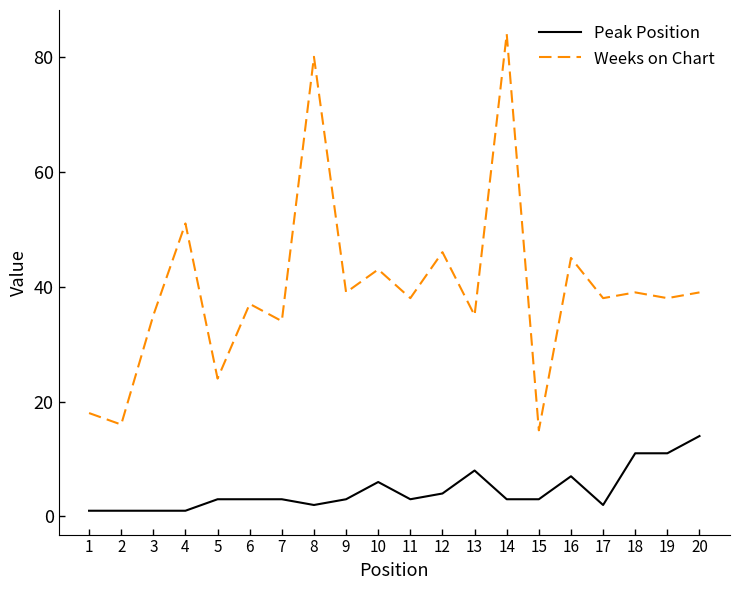

Is the value of Weeks on Chart at 16 greater than the value of Peak Position at 20?

Yes